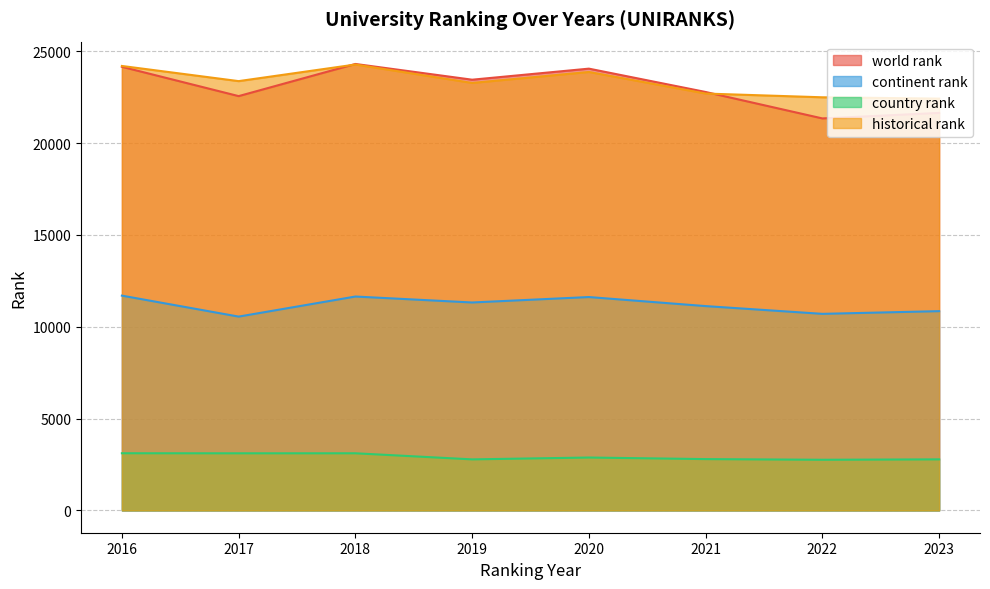

Rank the series by their maximum value, from lowest to highest.

country rank, continent rank, historical rank, world rank